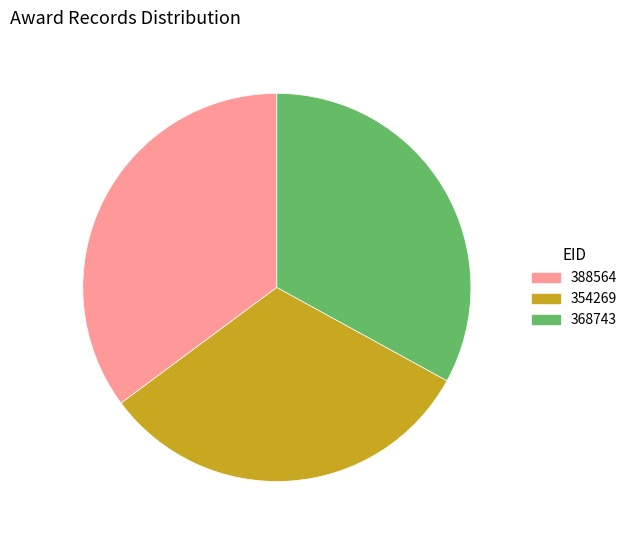

Which category has the smallest portion of the pie?

354269